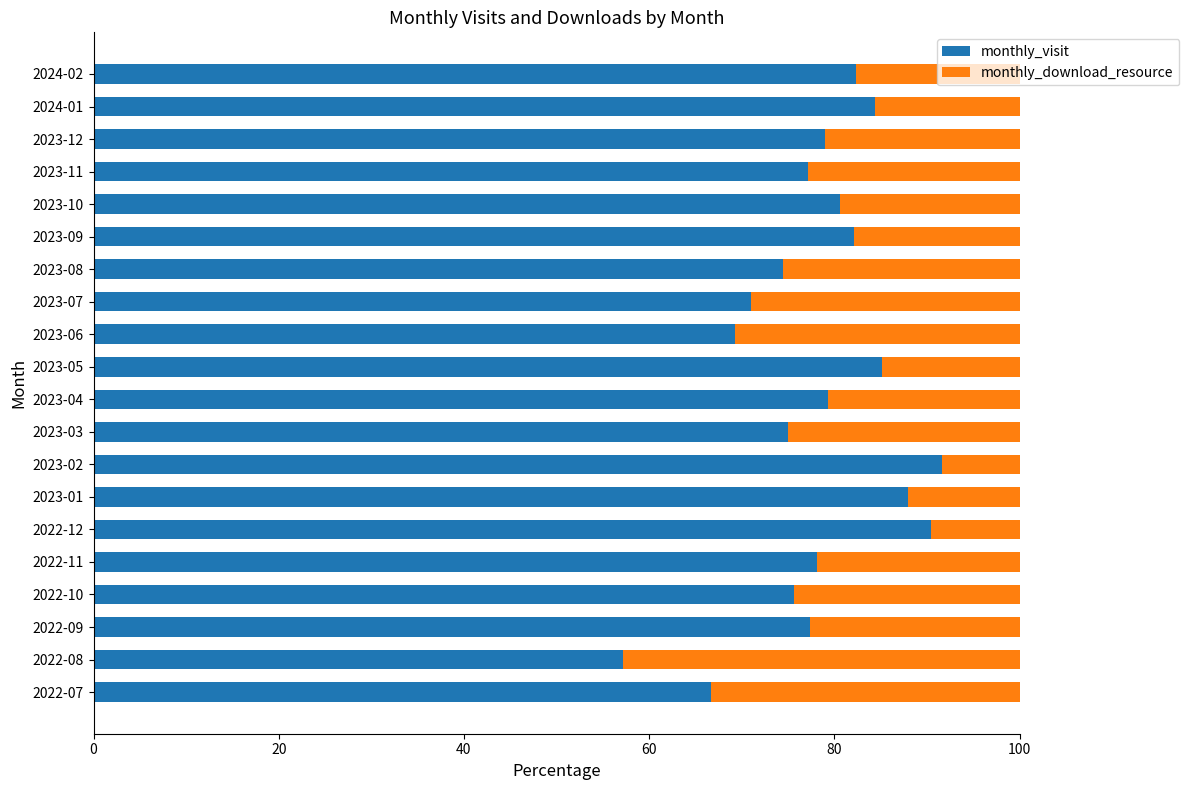

The monthly_visit series shows 54.4 at 2022-12. True or false?

False